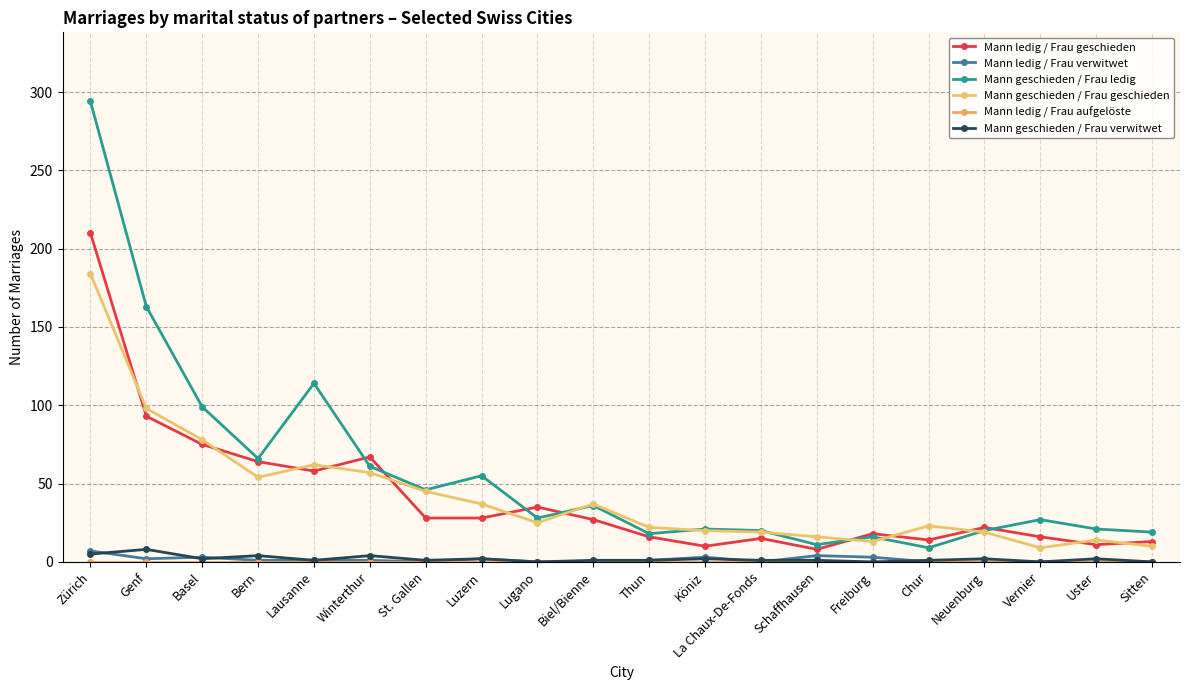

What position from the right is Lausanne?

16